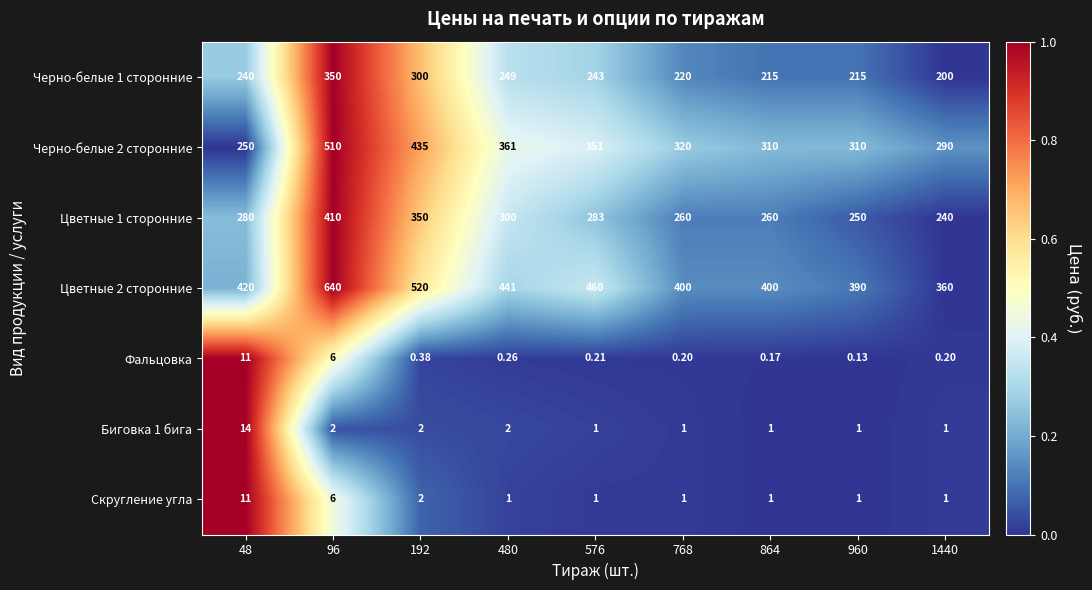

Is the value of Скругление угла at 480 greater than the value of Черно-белые 2 сторонние at 960?

No